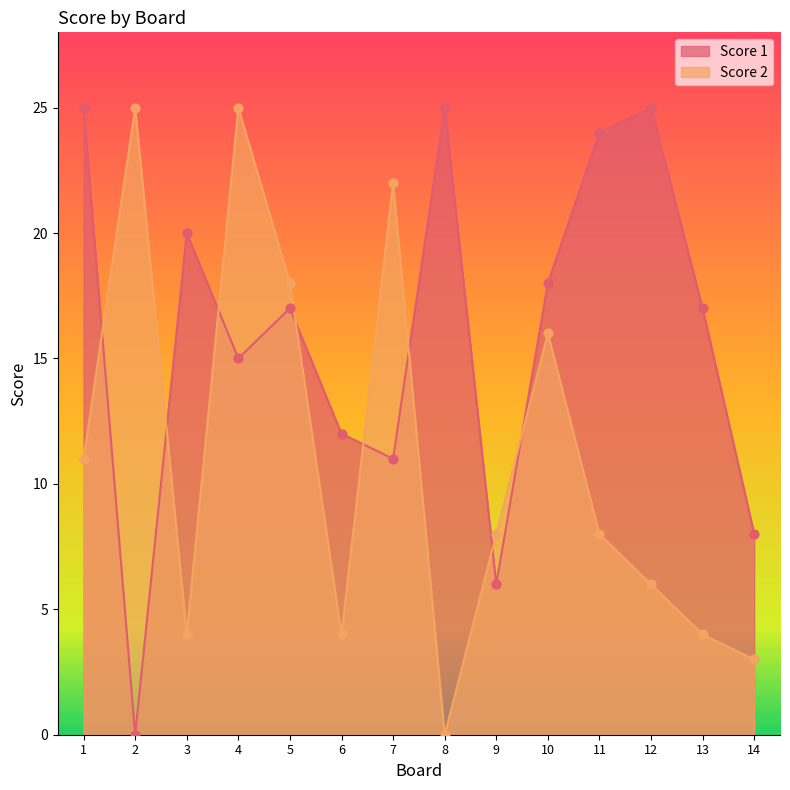

Which series has the largest total across all categories?

Score 1